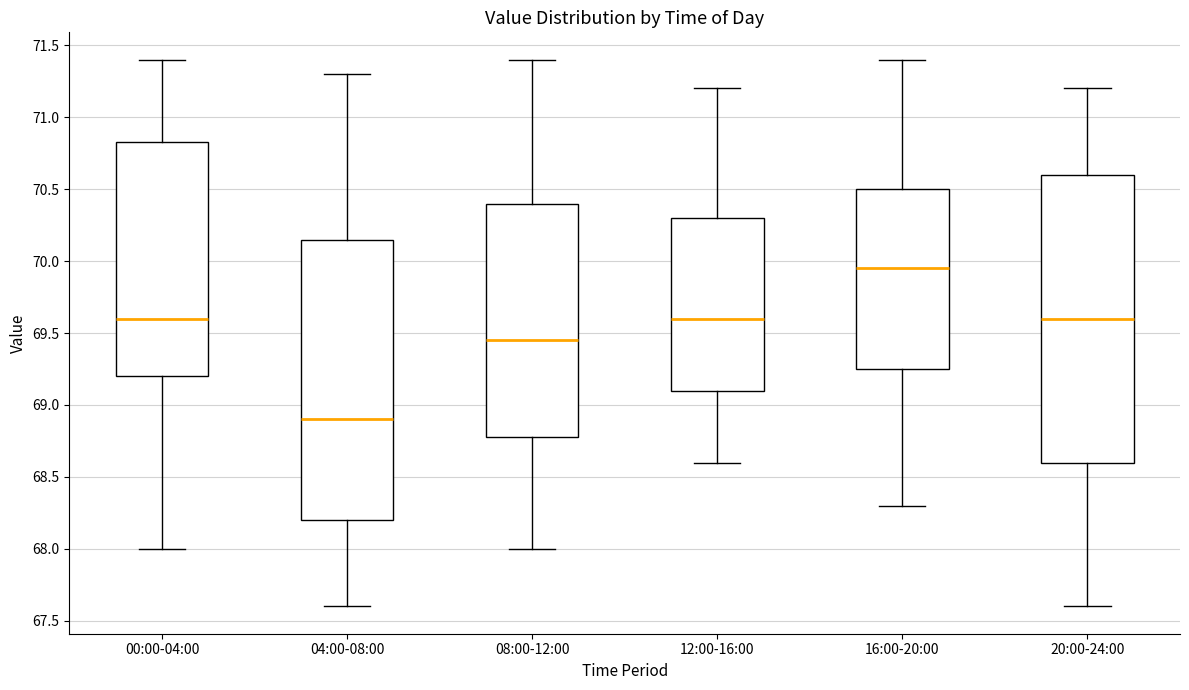

Reading left to right, transcribe this box plot: for each box, give where its median line is, the range the box spans, and where its two whiskers end, as read against the y-axis. The values are not printed on the chart, so give them approximately, as read against the axis.

00:00-04:00: median 69.60, box 69.20 to 70.85, whiskers 68.00 to 71.40
04:00-08:00: median 68.90, box 68.20 to 70.15, whiskers 67.60 to 71.30
08:00-12:00: median 69.45, box 68.80 to 70.40, whiskers 68.00 to 71.40
12:00-16:00: median 69.60, box 69.10 to 70.30, whiskers 68.60 to 71.20
16:00-20:00: median 69.95, box 69.25 to 70.50, whiskers 68.30 to 71.40
20:00-24:00: median 69.60, box 68.60 to 70.60, whiskers 67.60 to 71.20